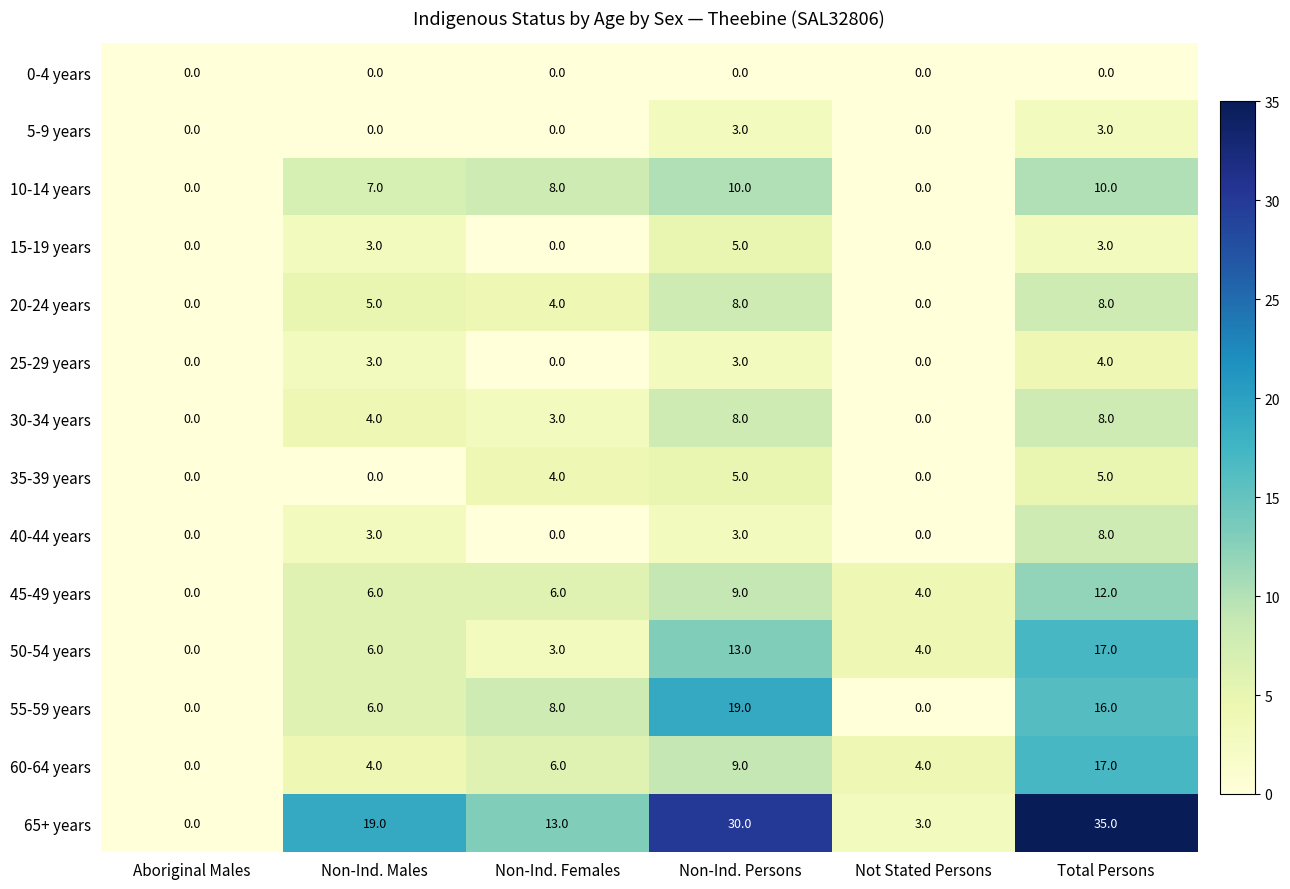

What is the approximate value of 15-19 years at Non-Ind. Males?

3